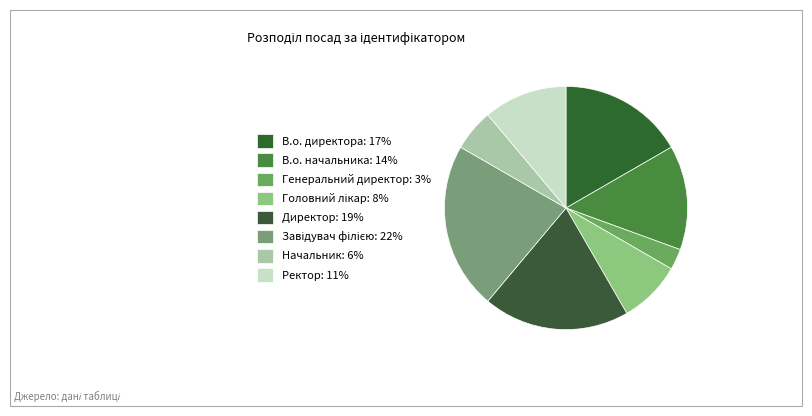

Which slice is the smallest?

Генеральний директор